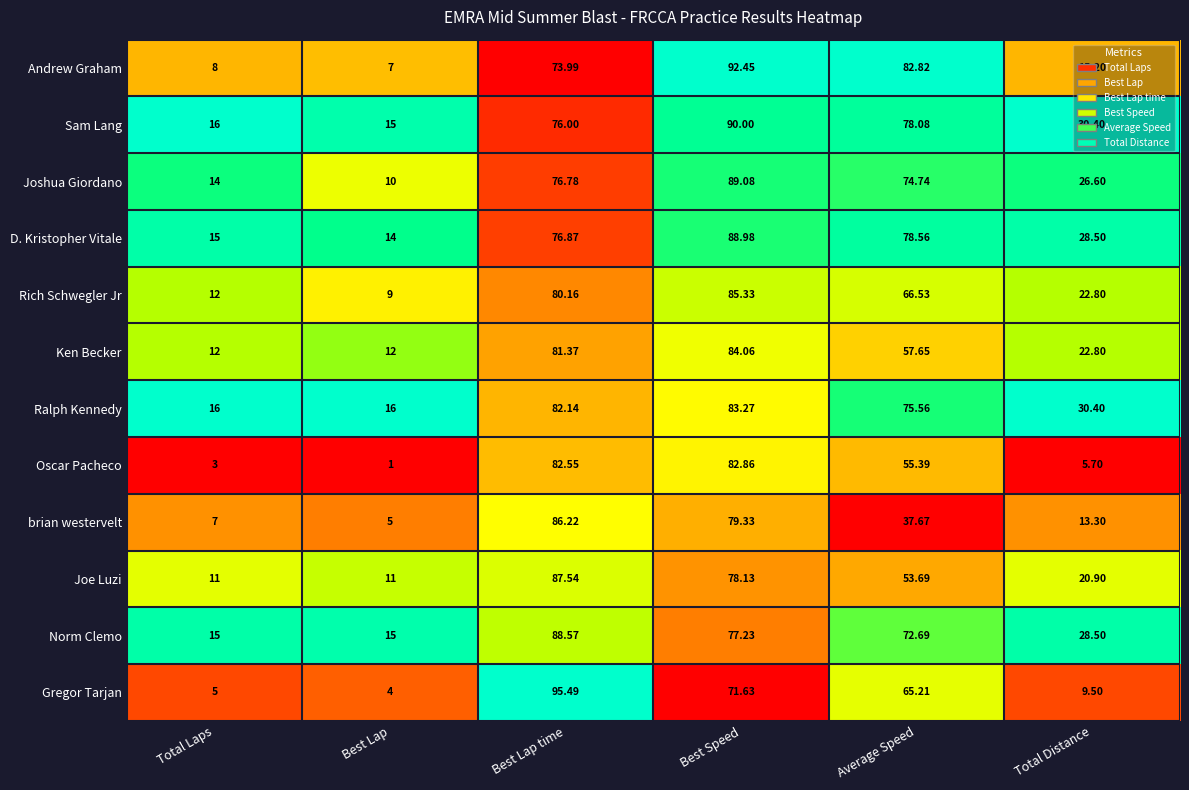

Is the value of Gregor Tarjan at Best Speed greater than the value of Oscar Pacheco at Average Speed?

Yes